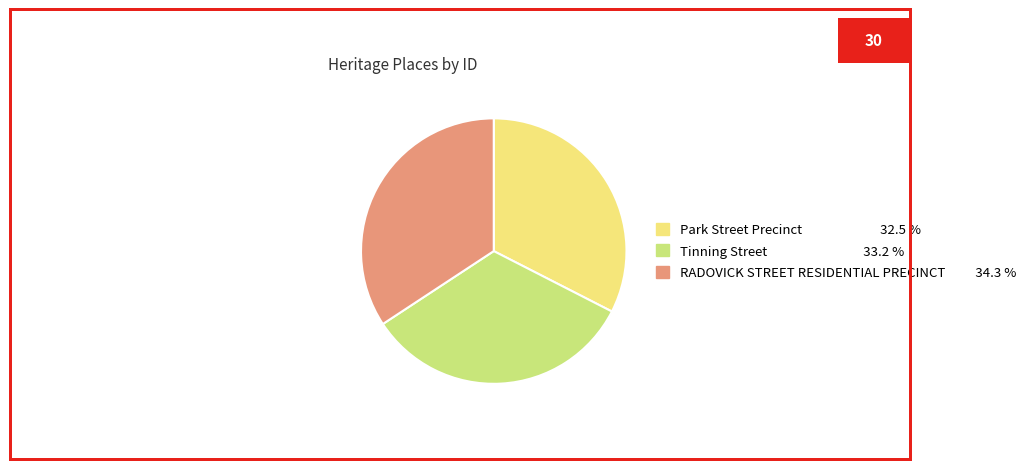

Which category has the biggest portion of the pie?

RADOVICK STREET RESIDENTIAL PRECINCT